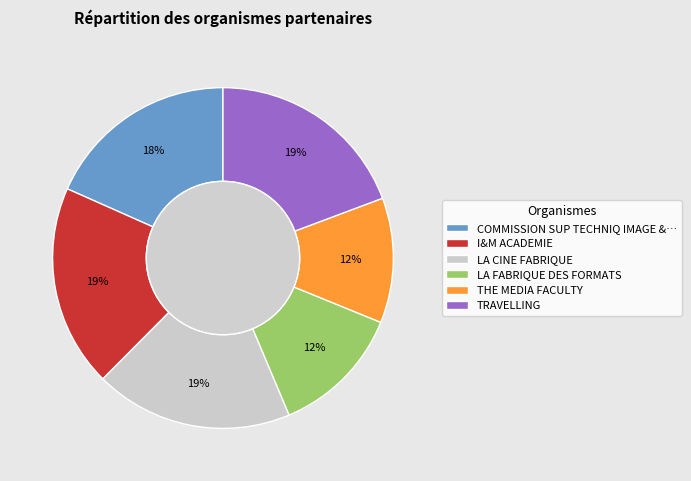

What percentage is the TRAVELLING slice, to the nearest percent?

19%